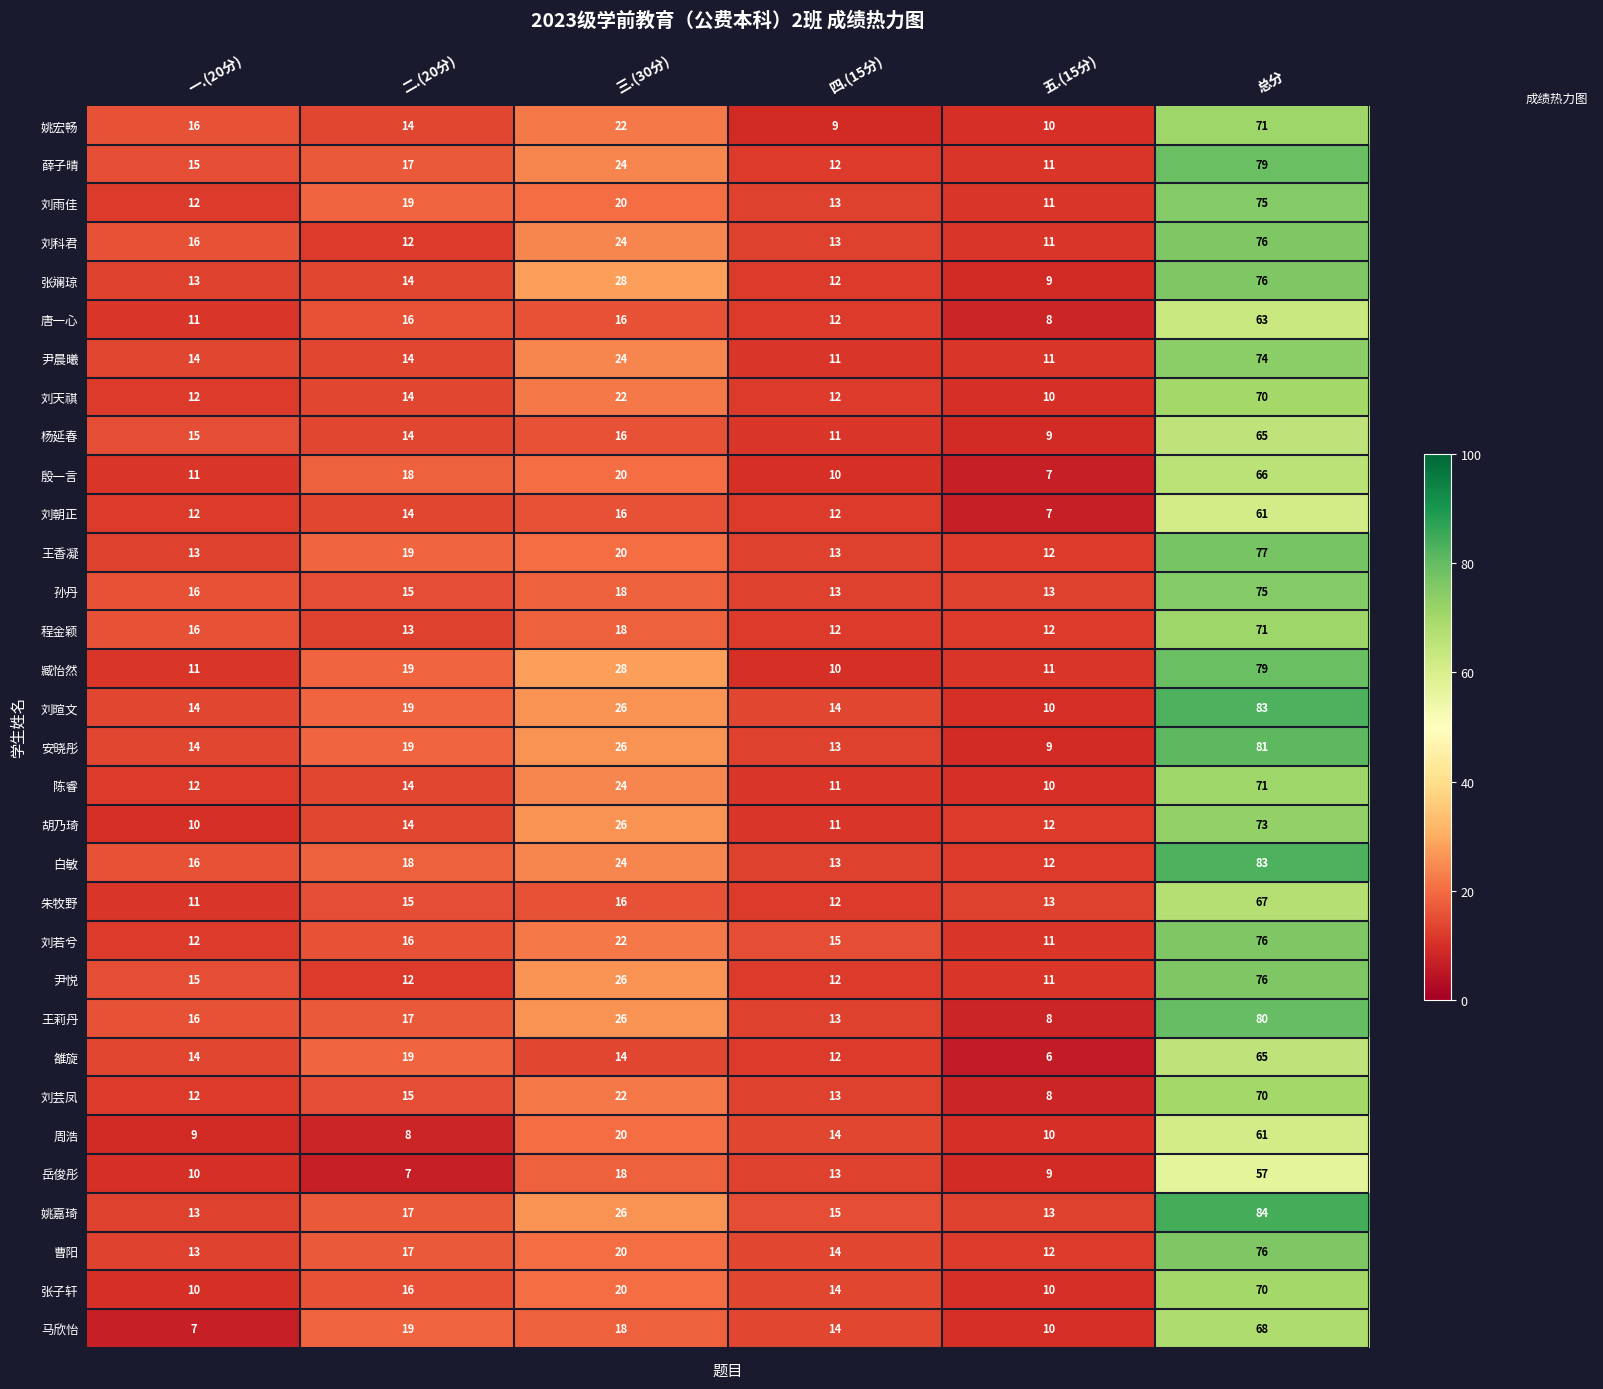

List the labels in order of 张斓琼 value, smallest first.

五.(15分), 四.(15分), 一.(20分), 二.(20分), 三.(30分), 总分